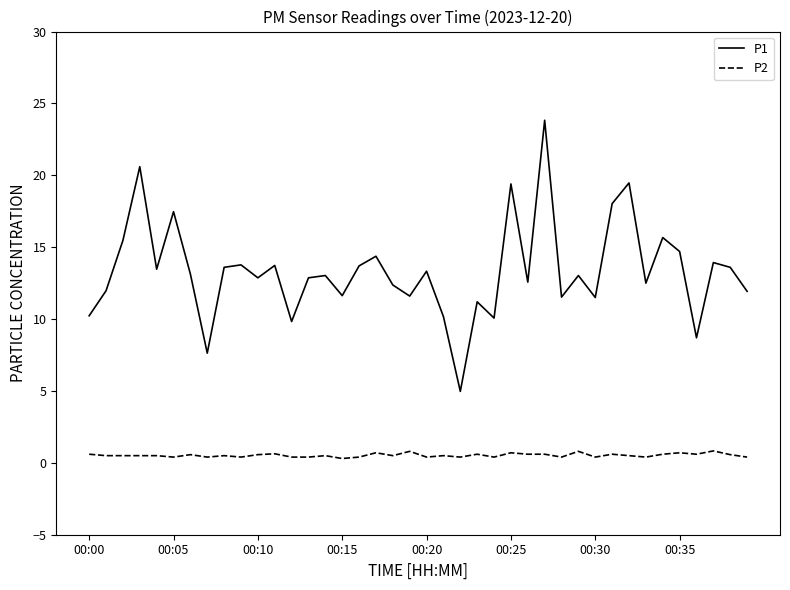

Which series has the largest total across all categories?

P1